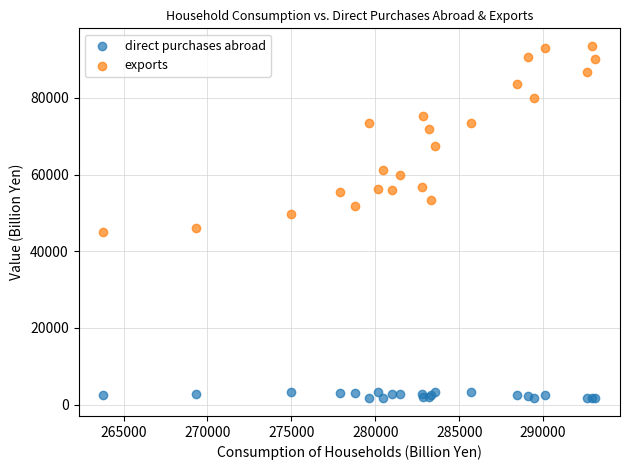

Which series reaches the minimum Y coordinate?

direct purchases abroad